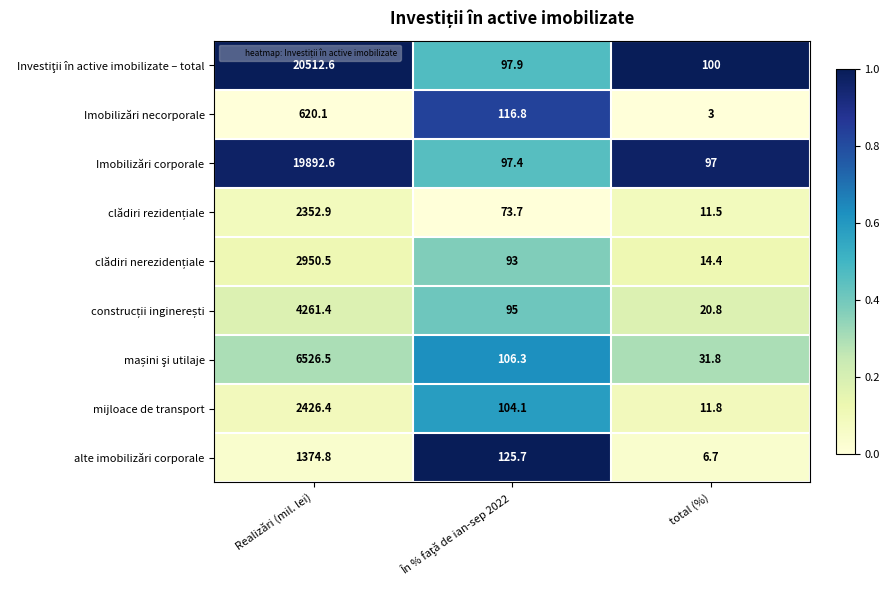

What is the total value across all series at total (%)?

297.0